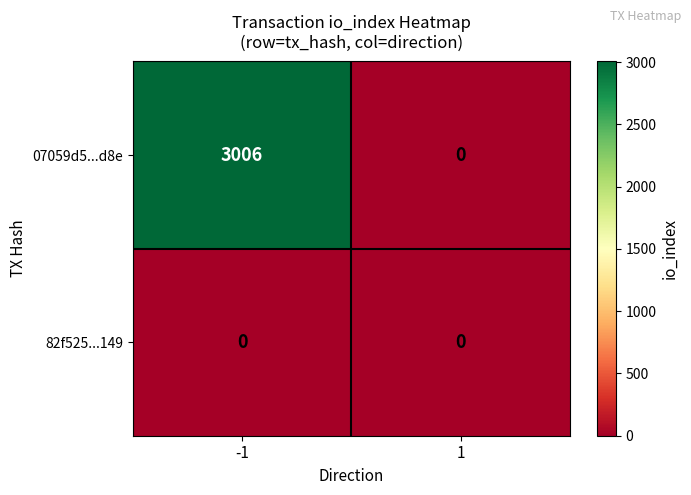

Which series has the largest total across all categories?

07059d5...d8e